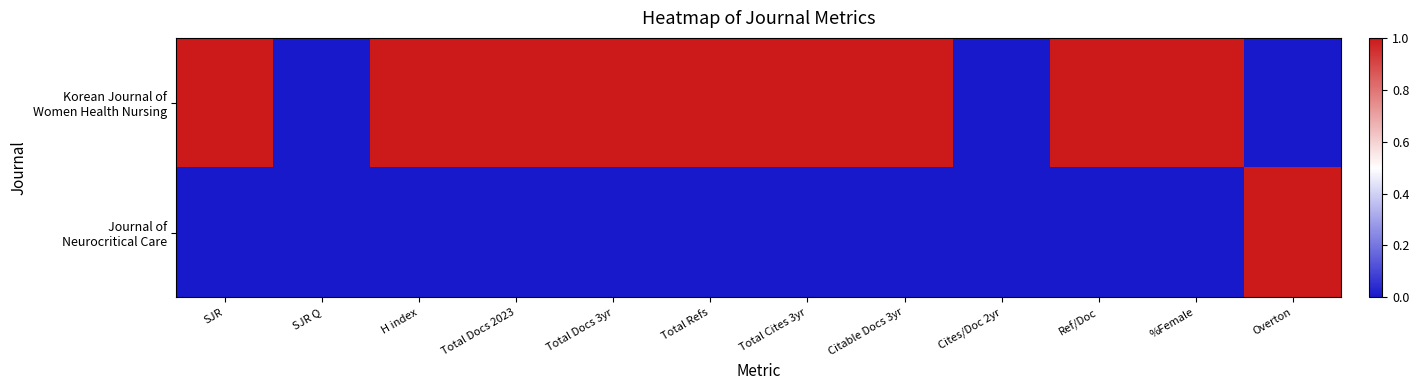

What is the total value across all series at SJR?

1